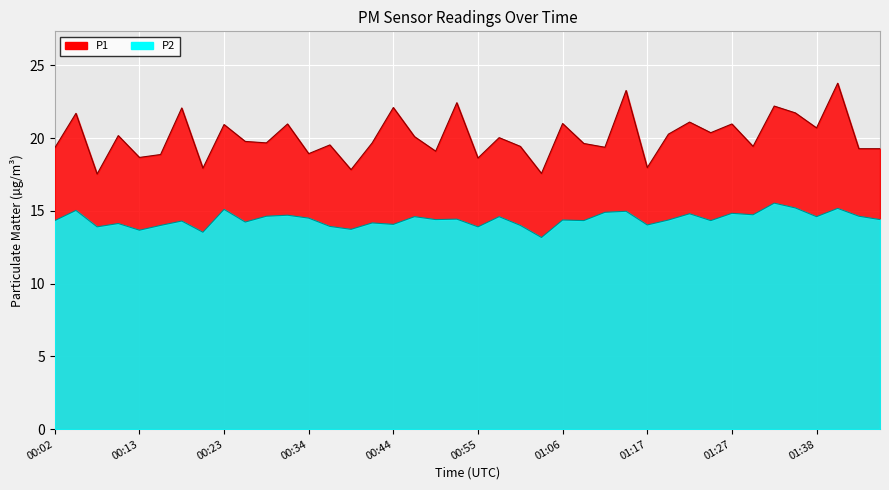

Reading right to left, extract all data points from this chart.

P1: 19.3	19.3	23.8	20.7	21.7	22.2	19.4	21.0	20.4	21.1	20.3	18.0	23.3	19.4	19.6	21.0	17.6	19.4	20.0	18.6	22.4	19.1	20.1	22.1	19.7	17.8	19.5	18.9	21.0	19.7	19.8	20.9	17.9	22.1	18.9	18.7	20.2	17.5	21.7	19.3
P2: 14.4	14.6	15.2	14.6	15.2	15.5	14.7	14.8	14.3	14.8	14.4	14.0	15.0	14.9	14.3	14.4	13.2	14.0	14.6	13.9	14.4	14.4	14.6	14.1	14.2	13.7	13.9	14.5	14.7	14.6	14.2	15.1	13.5	14.3	14.0	13.7	14.1	13.9	15.0	14.3